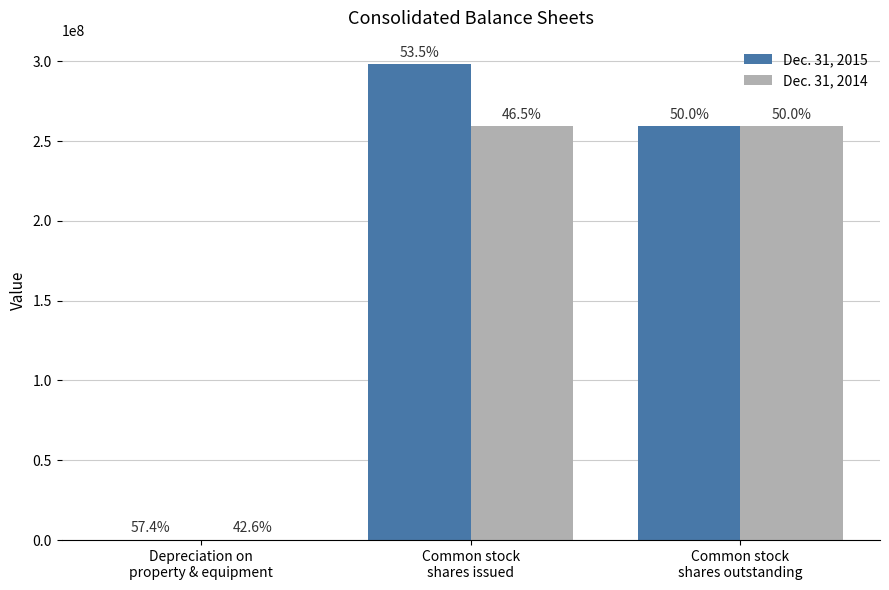

Reading right to left, what are all the values shown in this chart?

Dec. 31, 2015: Common stock
shares outstanding=259201789	Common stock
shares issued=298007767	Depreciation on
property & equipment=21967
Dec. 31, 2014: Common stock
shares outstanding=259201789	Common stock
shares issued=259201789	Depreciation on
property & equipment=16299